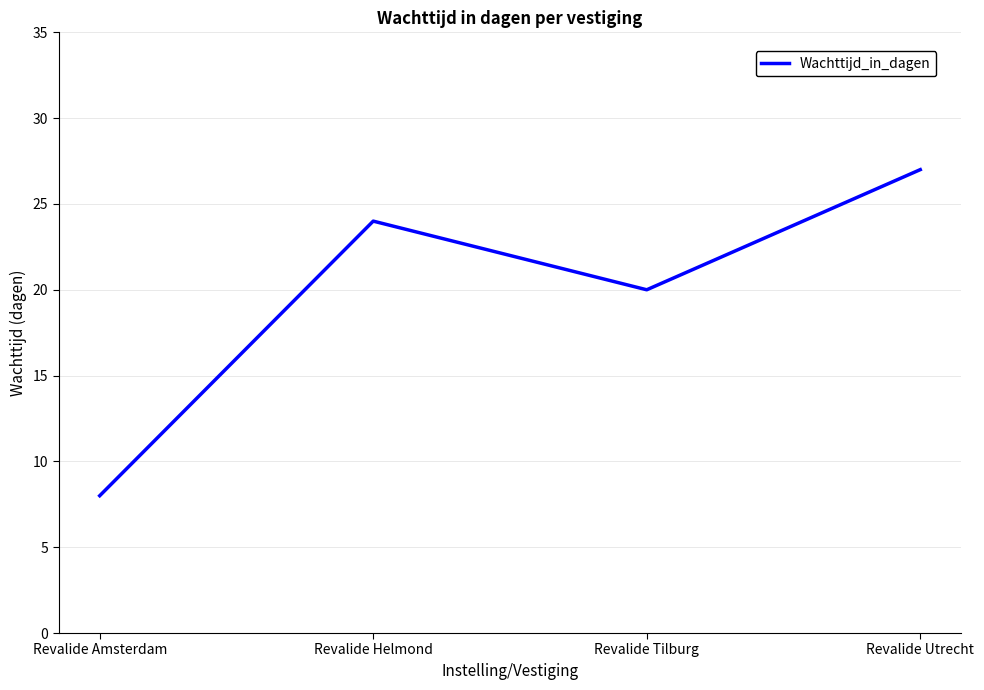

What is the smallest value displayed?

8